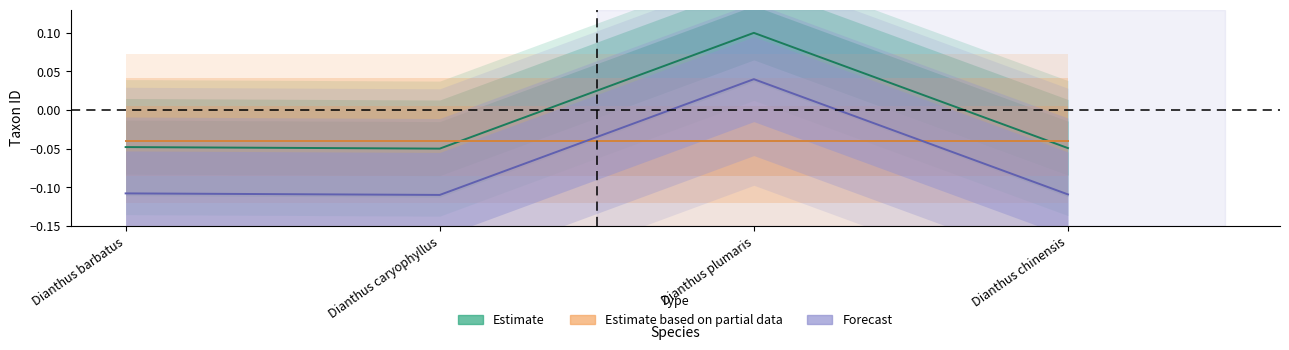

How many data points does each series have?

4